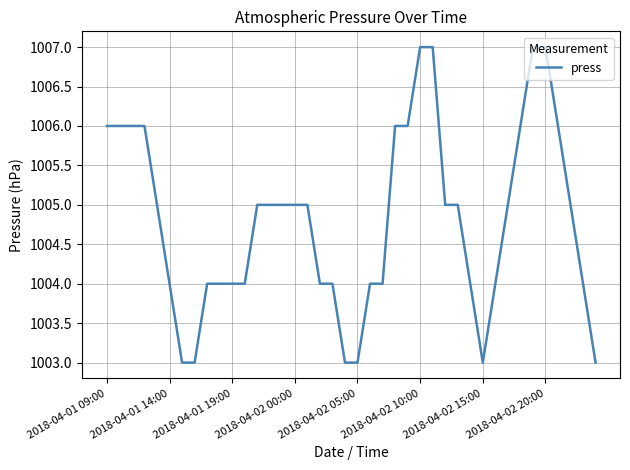

What is the smallest value displayed?

1003